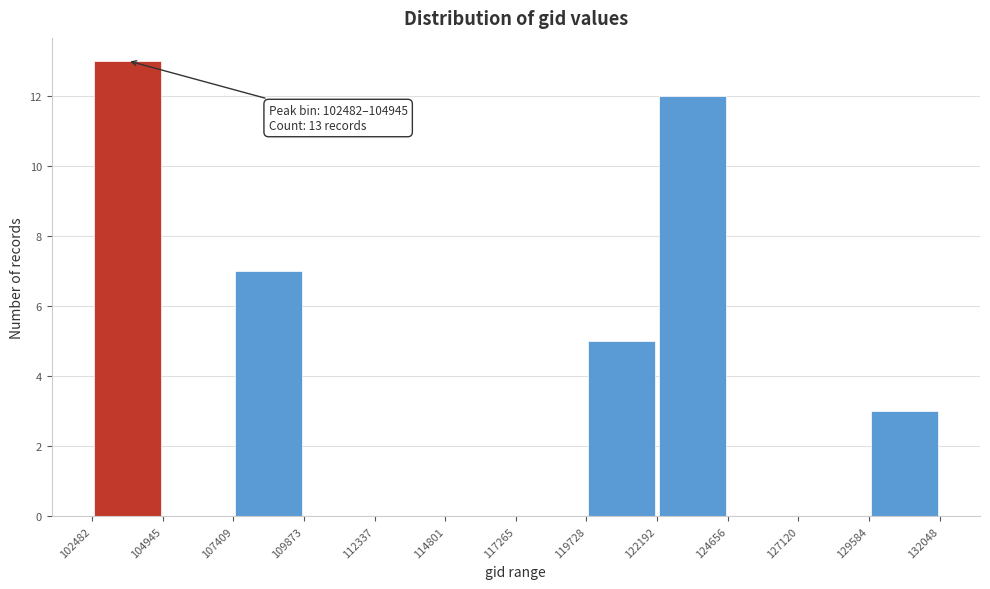

Over which range of the x-axis is the bar tallest?

102482 to 104945